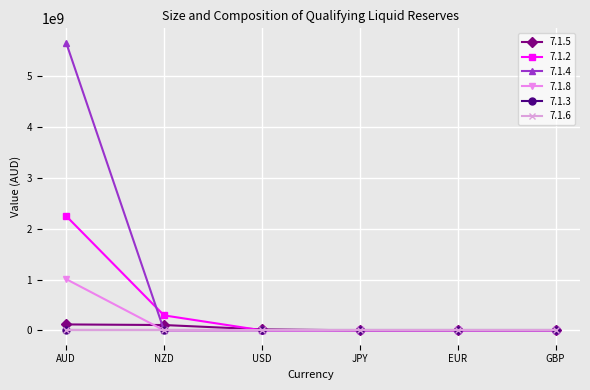

The value of 7.1.8 at EUR is -303173651.5. True or false?

False